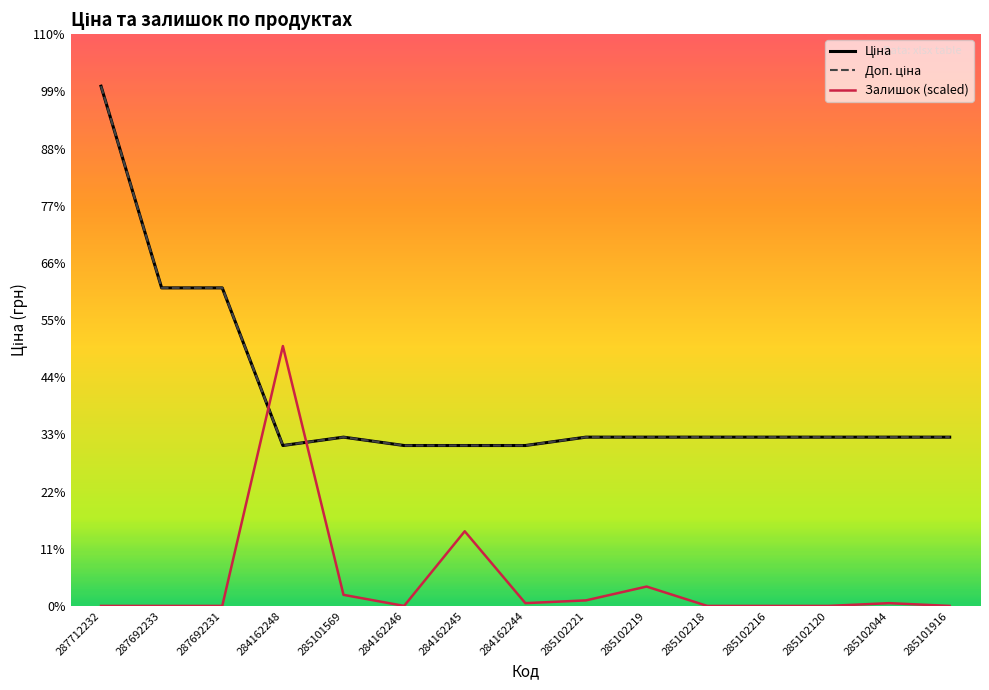

At which category does Доп. ціна reach its first local peak?

285101569